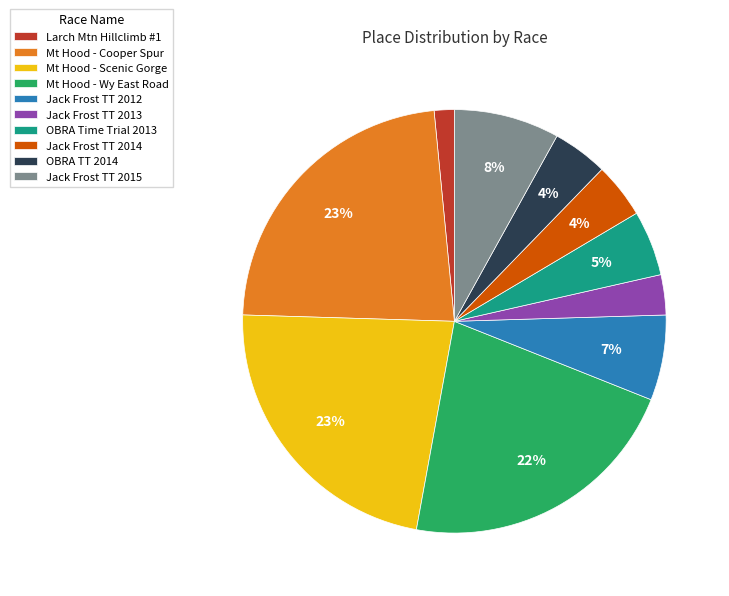

What is the smallest slice in the pie chart?

Larch Mtn Hillclimb #1